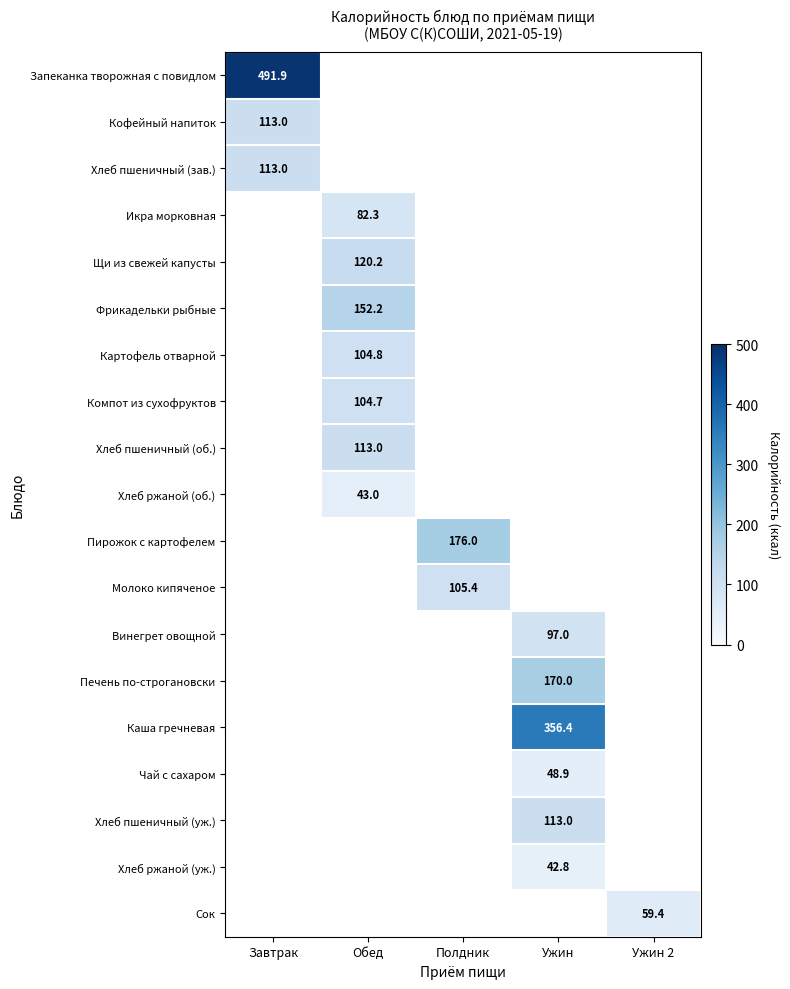

Rank the series by their maximum value, from lowest to highest.

Кофейный напиток, Хлеб пшеничный (зав.), Икра морковная, Щи из свежей капусты, Фрикадельки рыбные, Картофель отварной, Компот из сухофруктов, Хлеб пшеничный (об.), Хлеб ржаной (об.), Пирожок с картофелем, Молоко кипяченое, Винегрет овощной, Печень по-строгановски, Каша гречневая, Чай с сахаром, Хлеб пшеничный (уж.), Хлеб ржаной (уж.), Сок, Запеканка творожная с повидлом